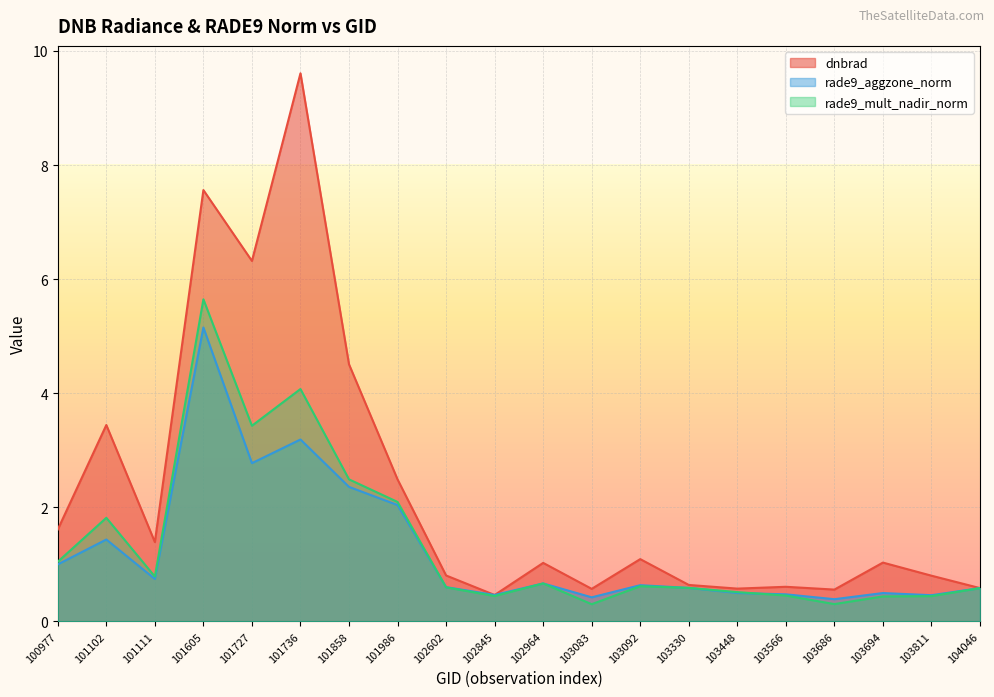

What is the value of the rade9_aggzone_norm point at the 14th from the left?

0.6